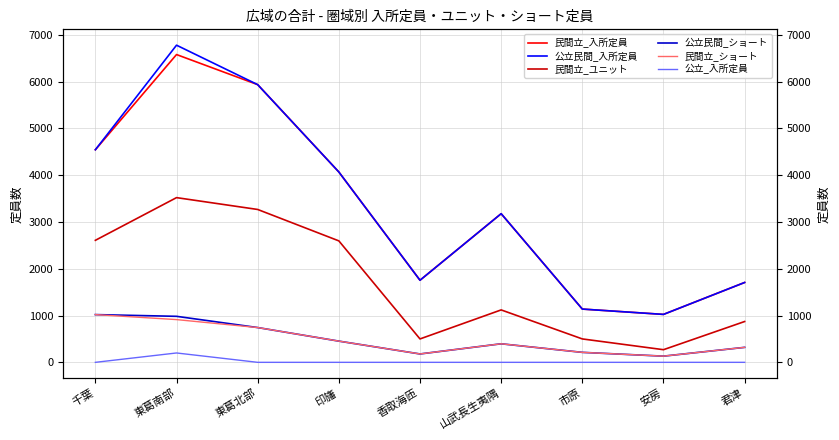

What is the sum of all 民間立_入所定員 values?

29916